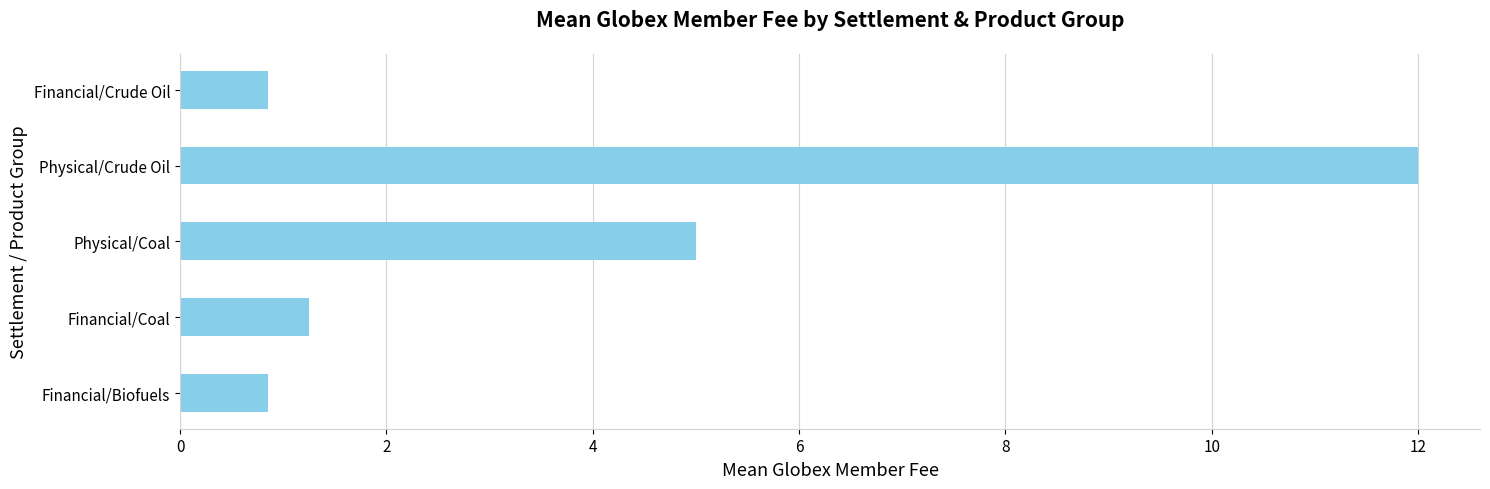

What is the average value?

4.0